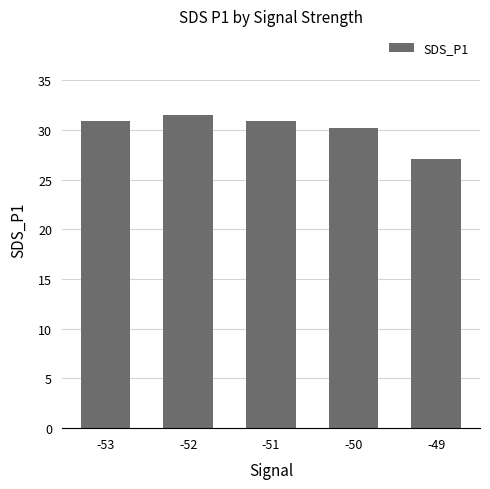

What is the change in value from -53 to -50?

-0.7